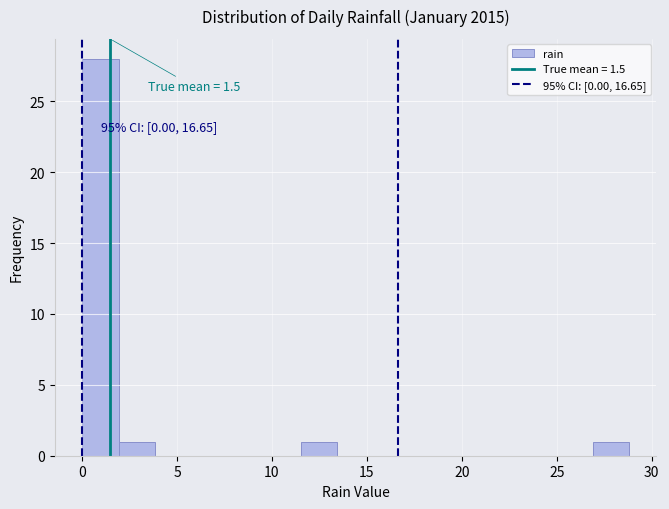

Around what value on the x-axis is the tallest bar? Give the approximate position of its centre, as read against the axis.

1.0